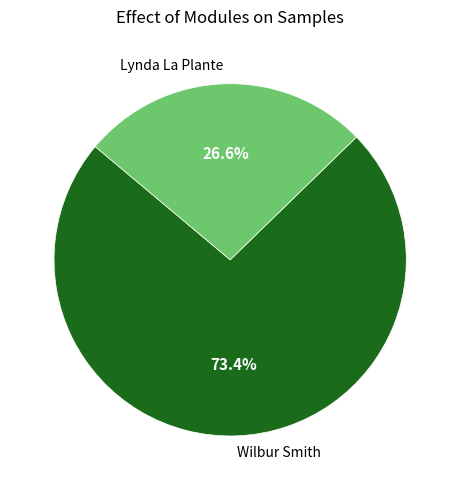

To the nearest percent, what is the average slice percentage?

50%